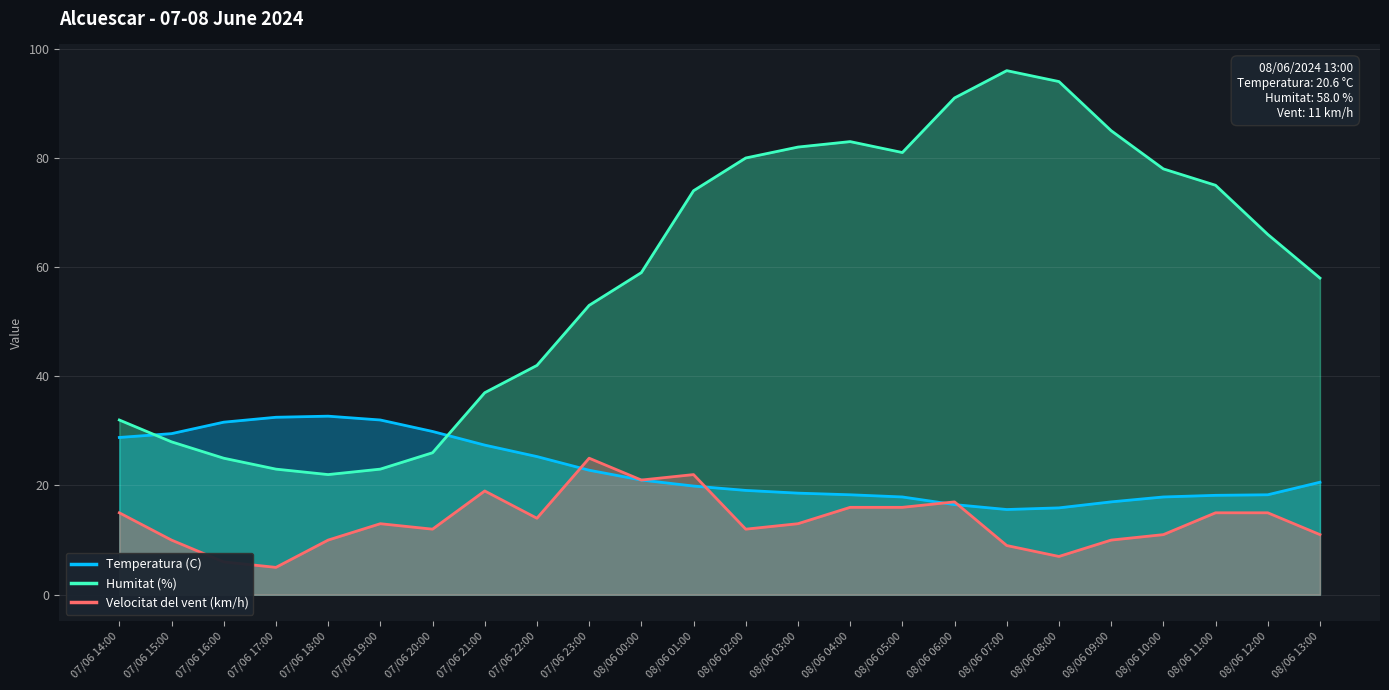

What is the highest value of the Humitat (%) series?

96.0